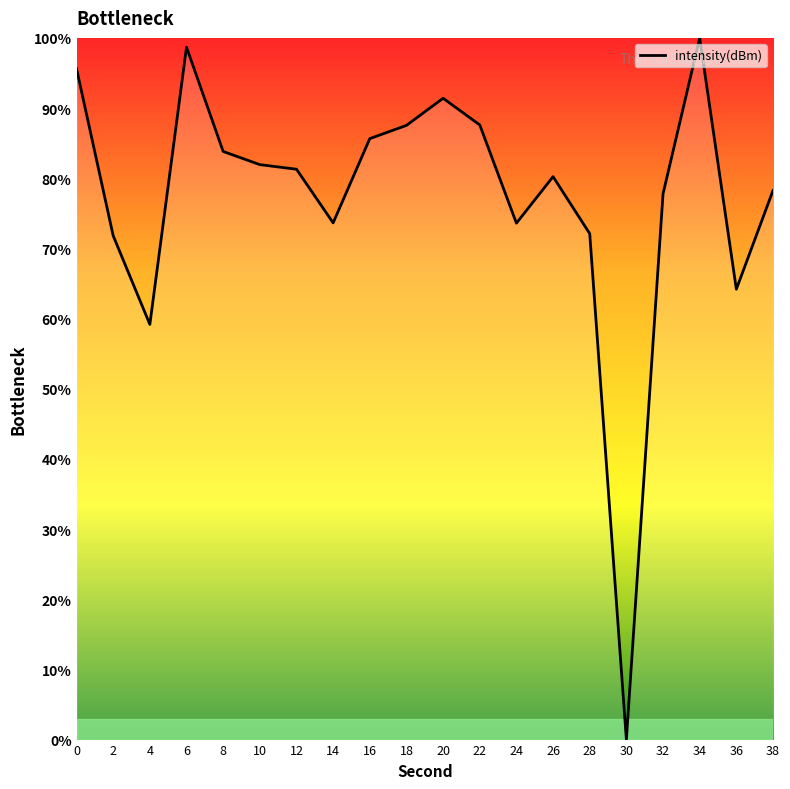

At which category does the chart reach its minimum across all series?

30